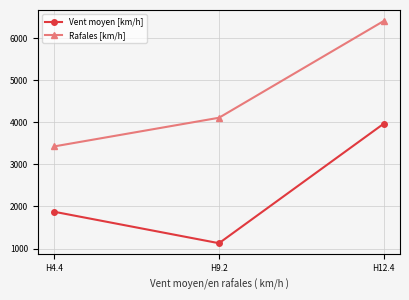

What is the spread (max minus min) of values at H9.2?

2979.9